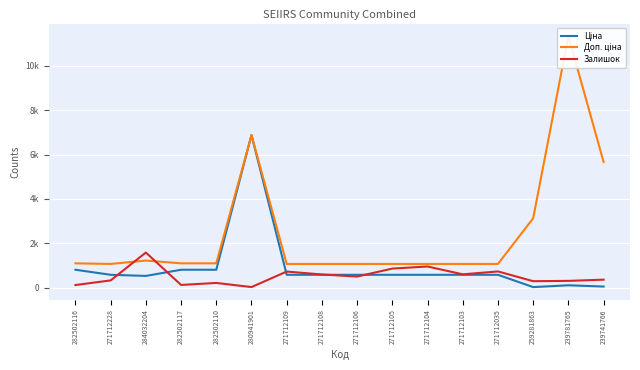

What is the spread (max minus min) of values at 271712103?

488.5